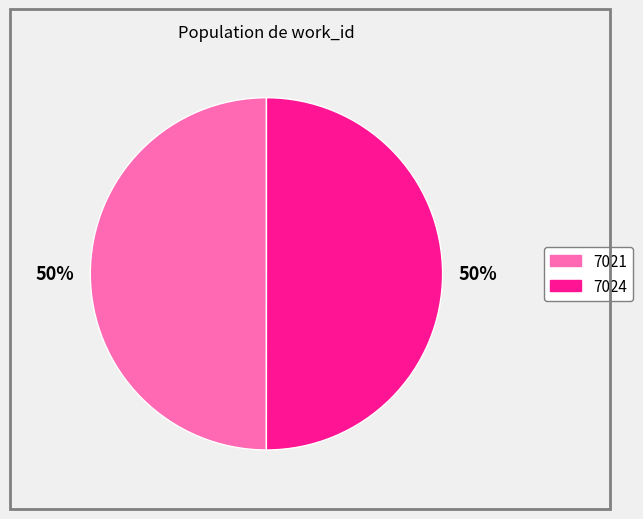

To the nearest percent, what percentage of the pie is 7024?

50%